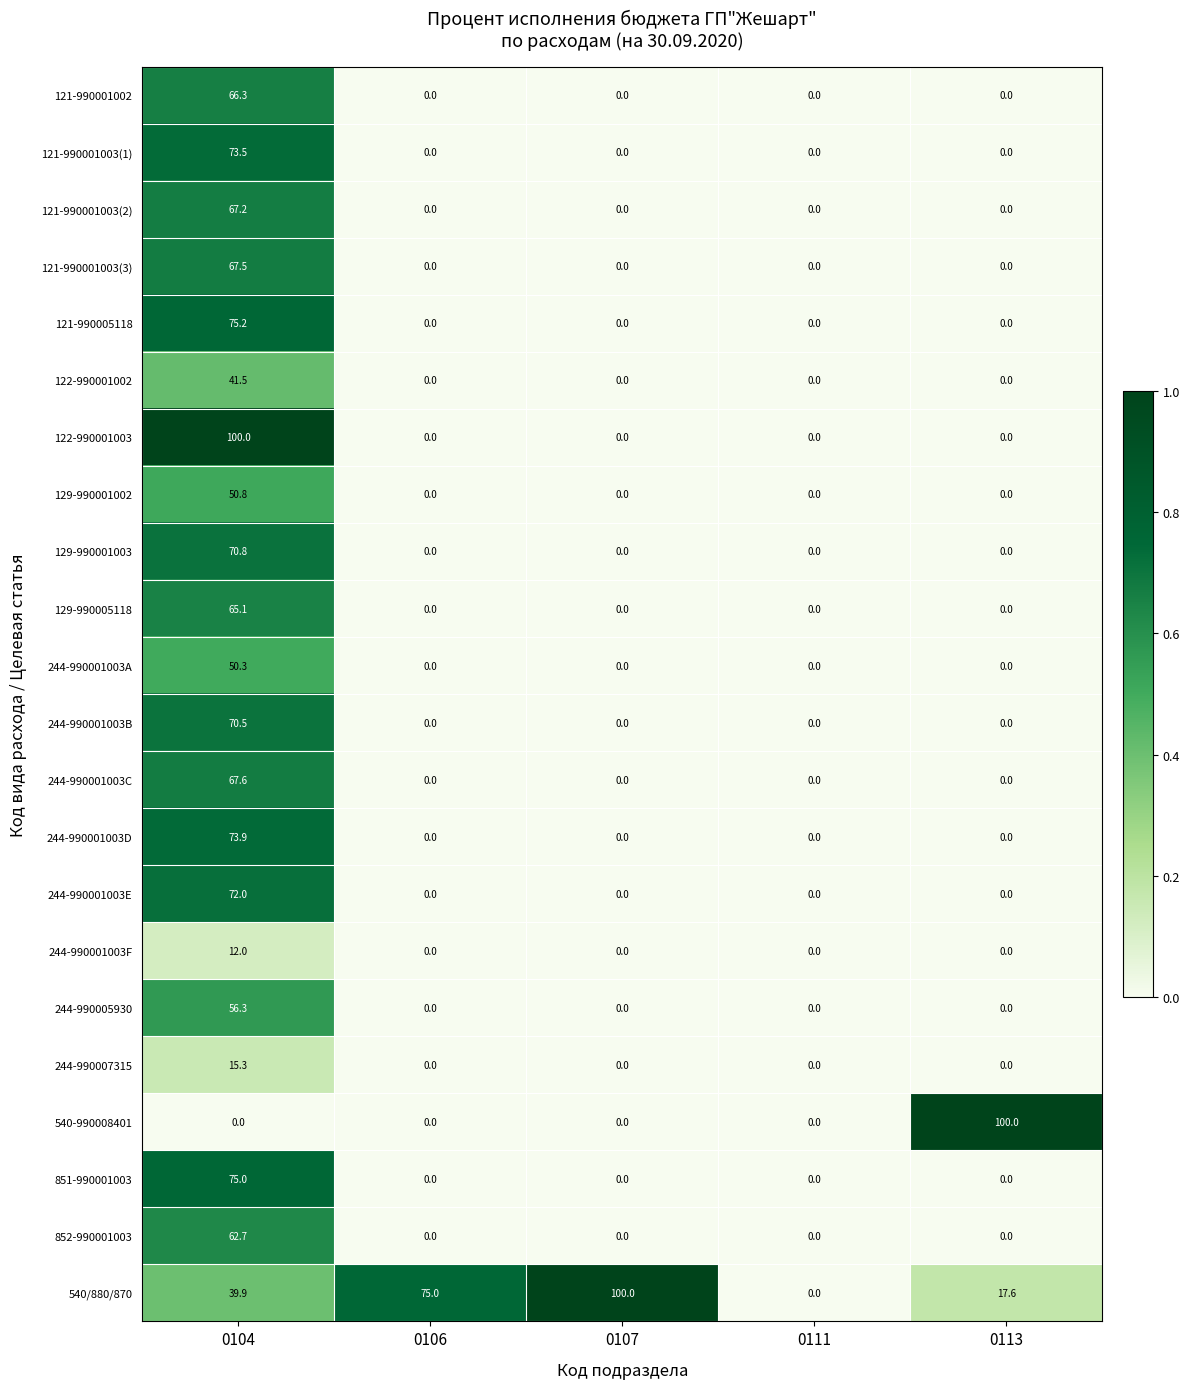

Which series changed the most between 0106 and 0113?

540-990008401